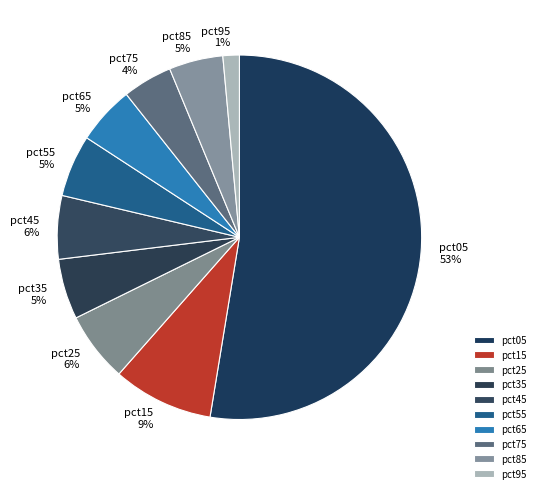

Does pct05 represent more than half of the total?

Yes